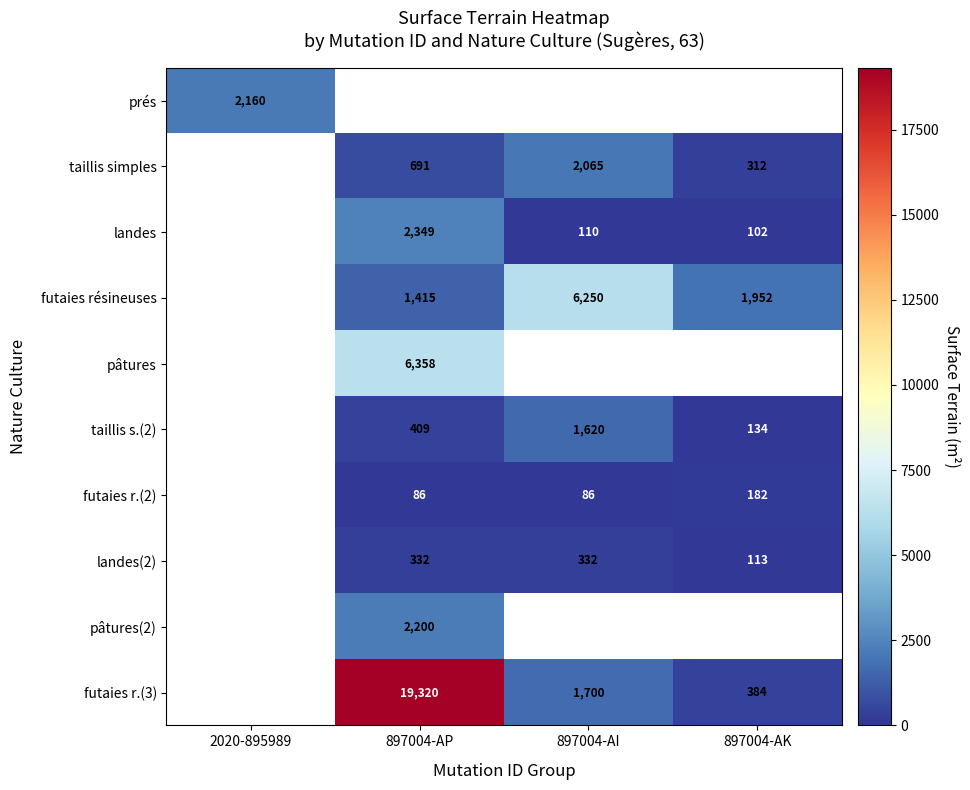

The futaies résineuses series shows 563 at 897004-AK. True or false?

False